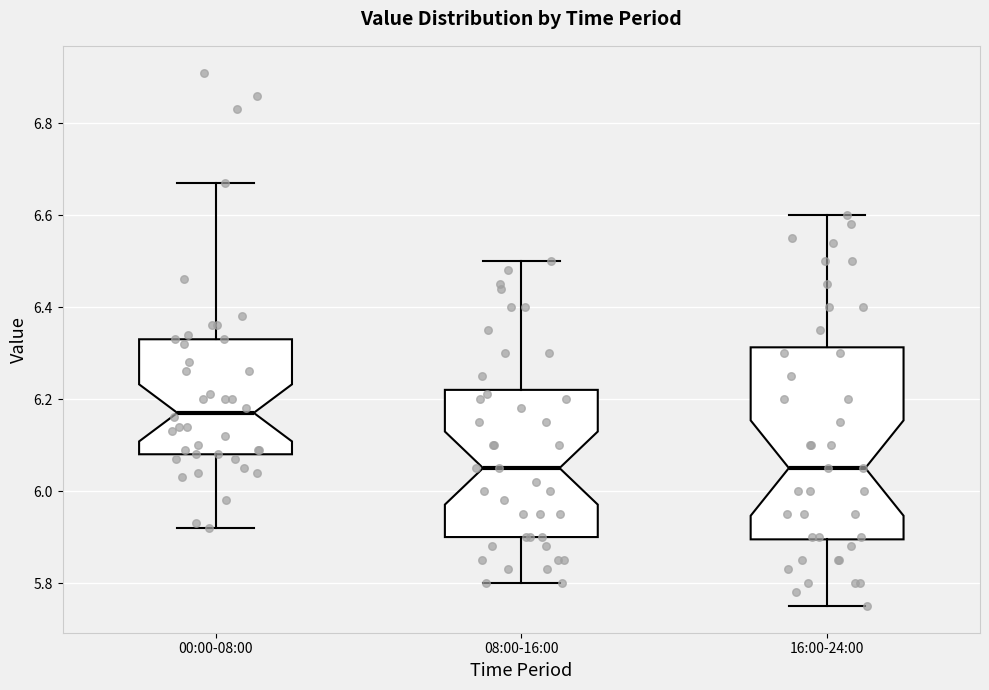

Which box's median line is the highest?

00:00-08:00